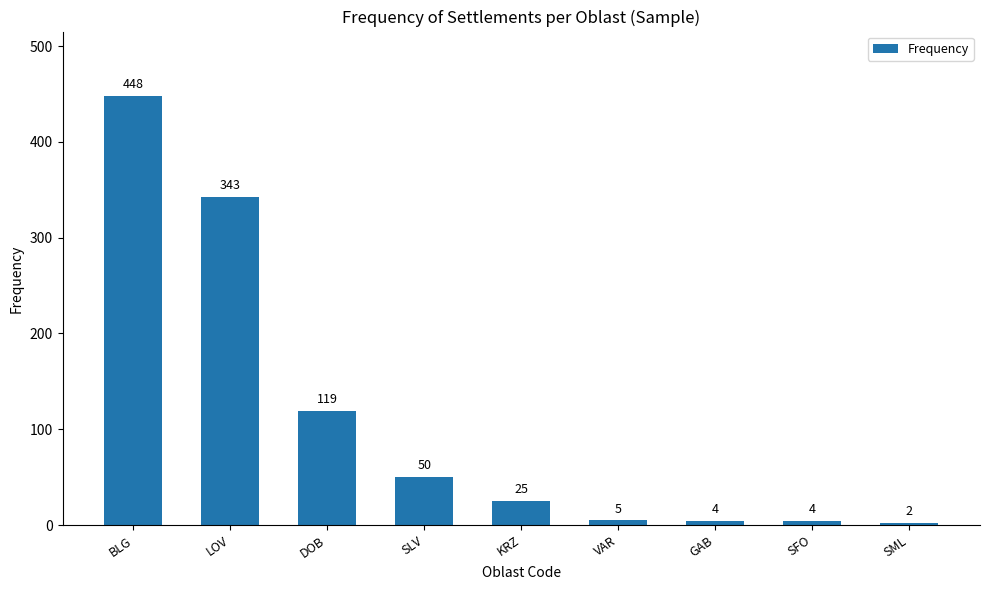

Is it true that the value at BLG is 182?

False